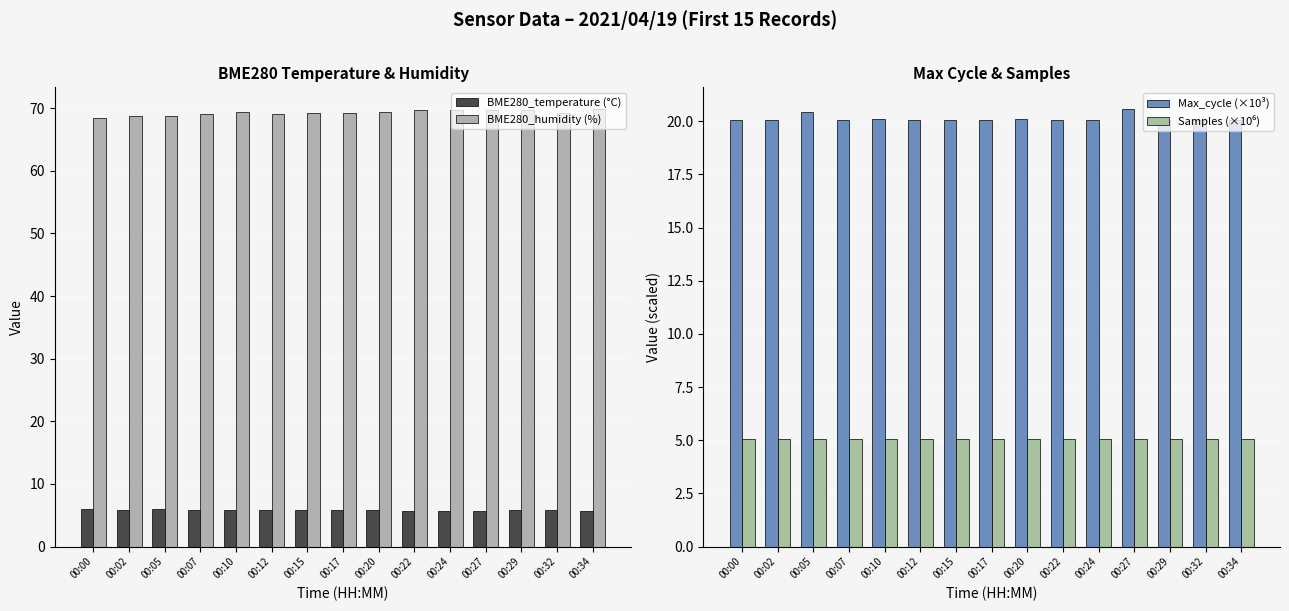

What is the approximate value of BME280_temperature (°C) at 00:17?

5.9